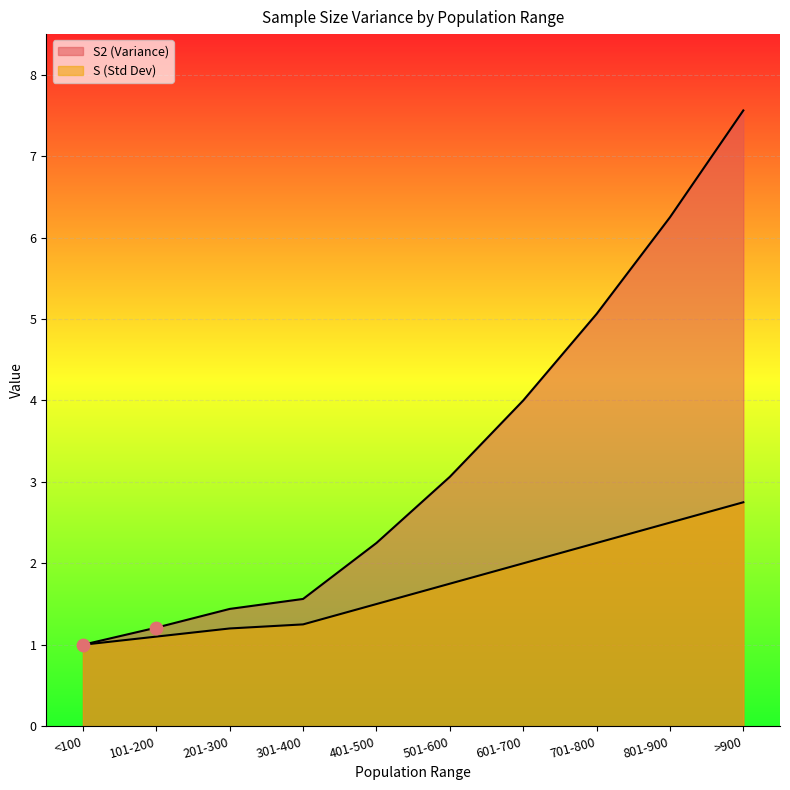

At how many categories does at least one series exceed 1?

9